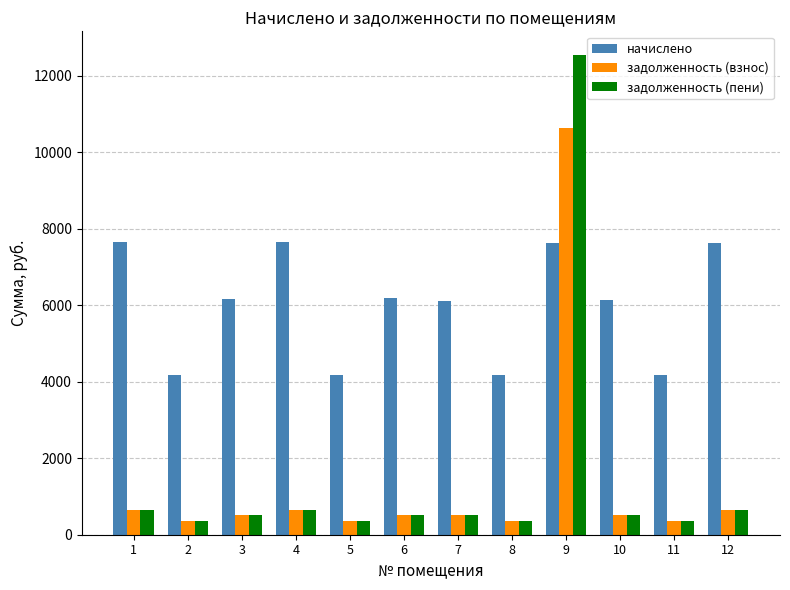

What is the difference between the задолженность (взнос) values at 8 and 9?

10273.8